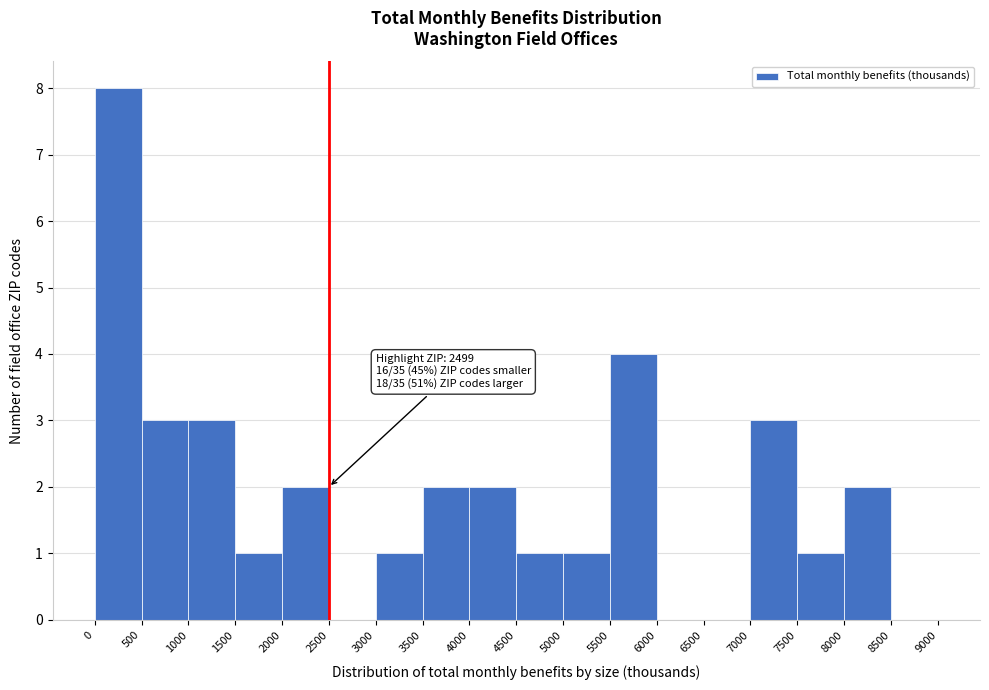

Over which range of the x-axis is the bar tallest?

0 to 500